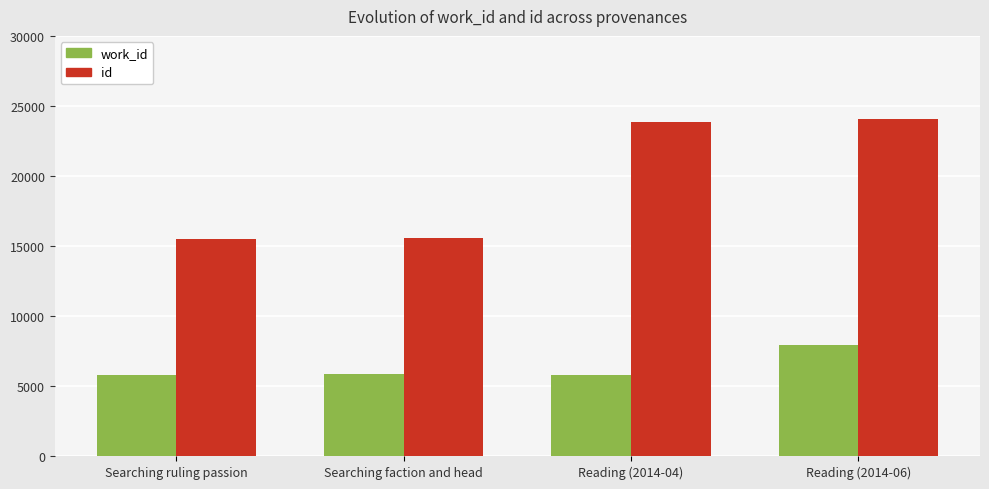

What is the smallest value displayed?

5767